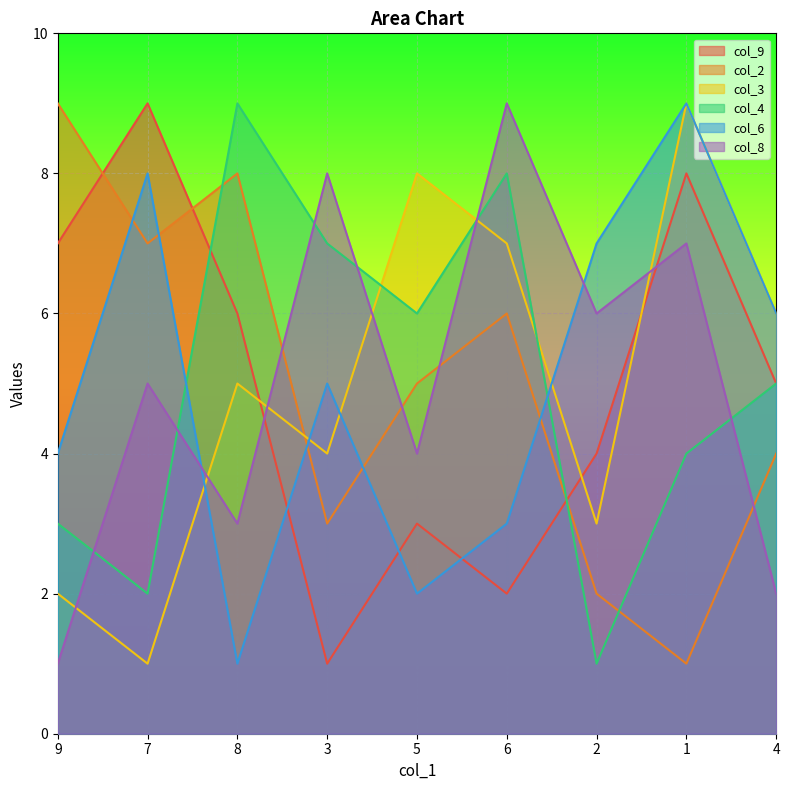

At how many categories does at least one series exceed 1?

9